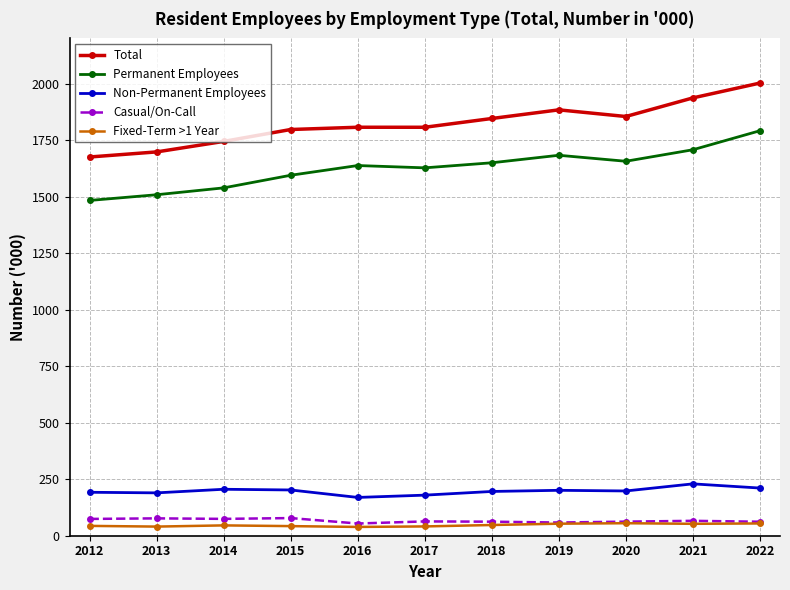

True or false: Permanent Employees has more than 0 points higher than both neighbors.

True